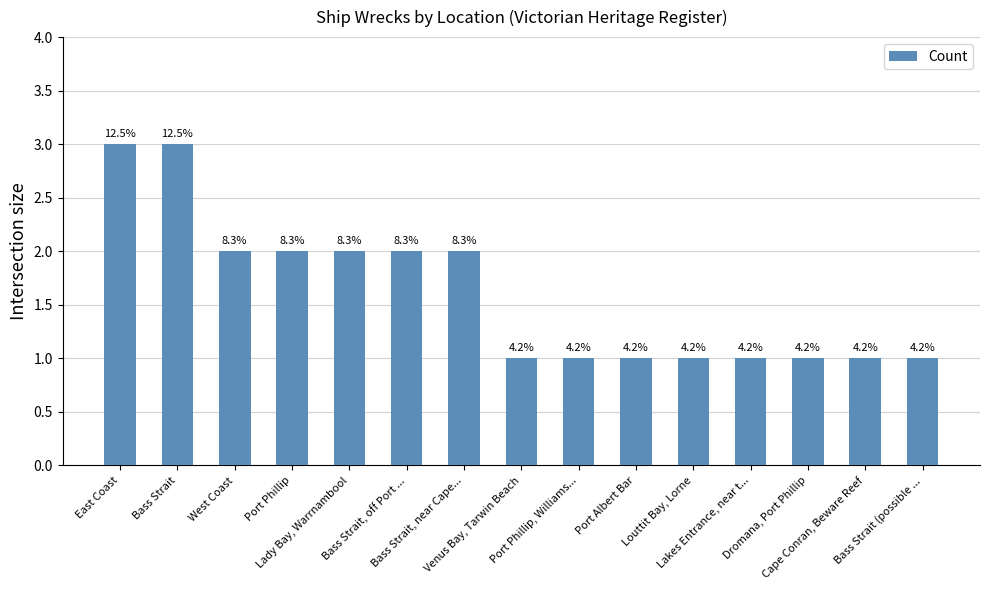

What is the minimum value shown in the chart?

1